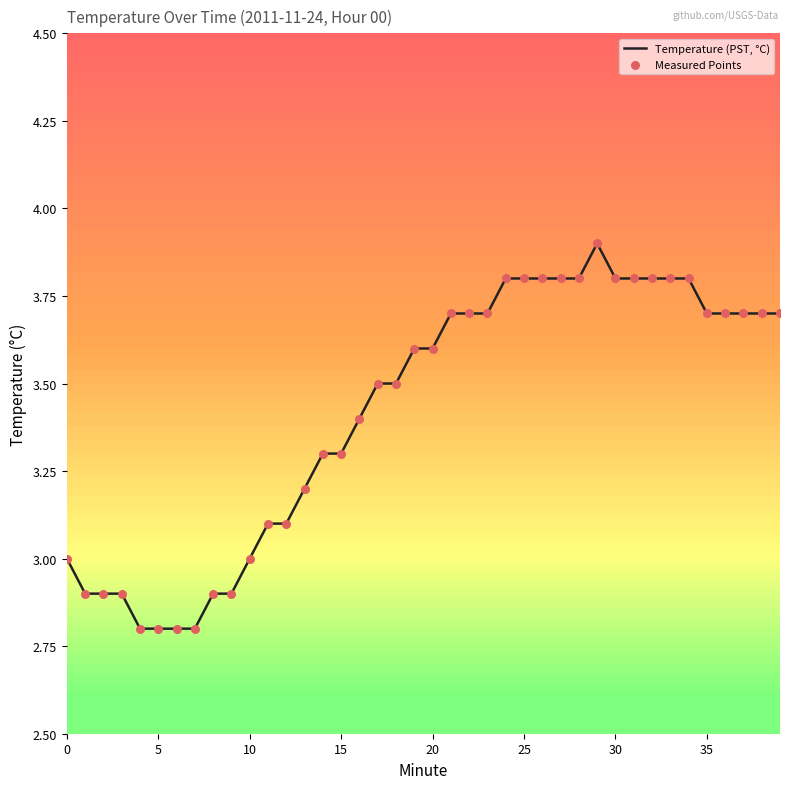

What is the smallest value displayed?

2.8